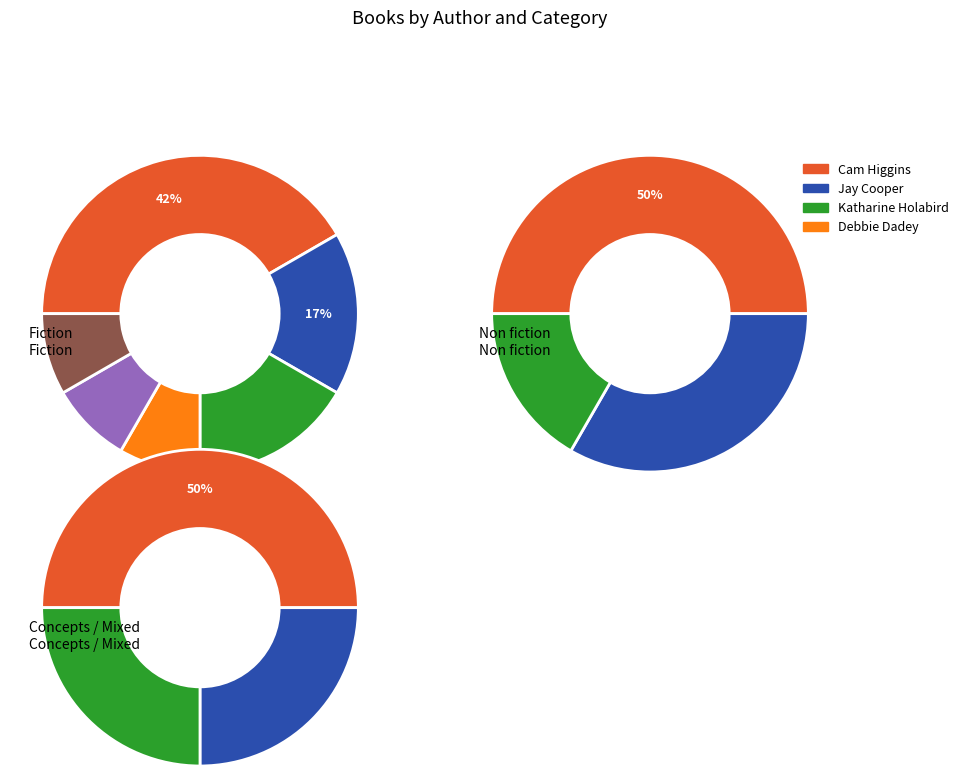

True or false: Marion Dane Bauer accounts for 39% of the total.

False